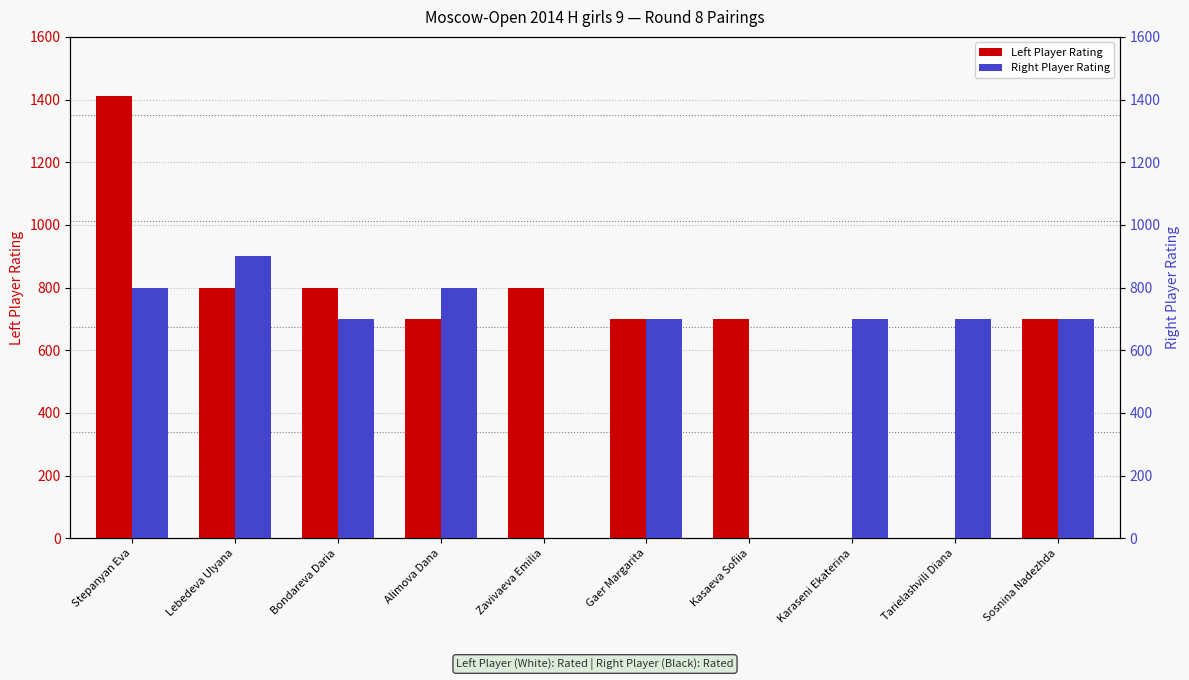

Which series has the largest total across all categories?

Left Player Rating